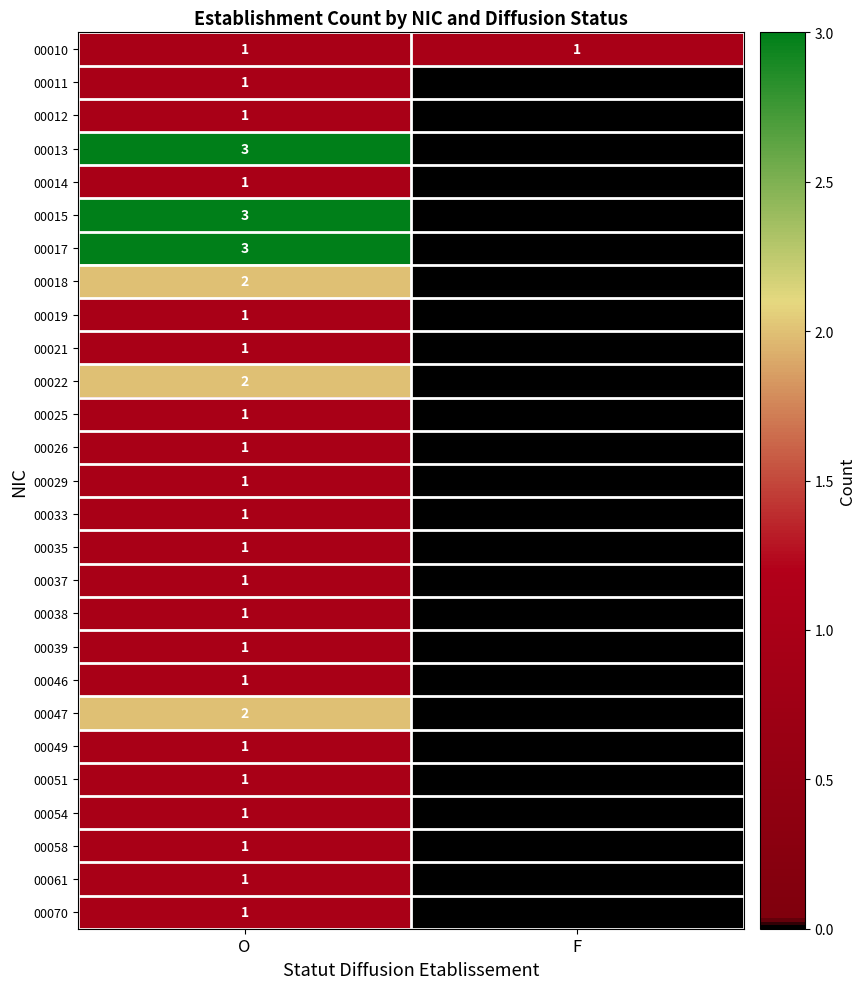

The 00046 series shows 1 at O. True or false?

True